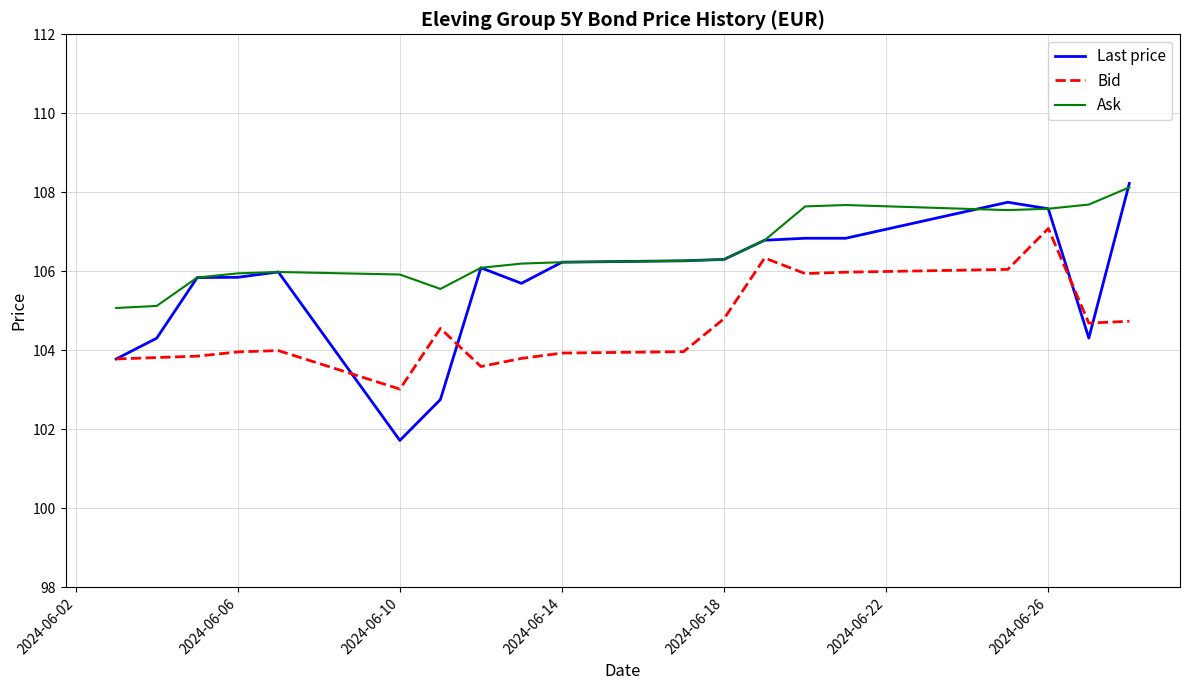

What is the greatest value displayed?

108.2